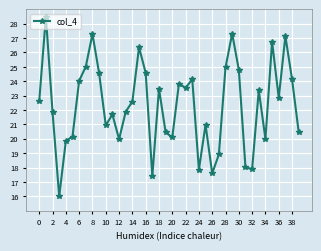

What is the greatest value displayed?

28.5